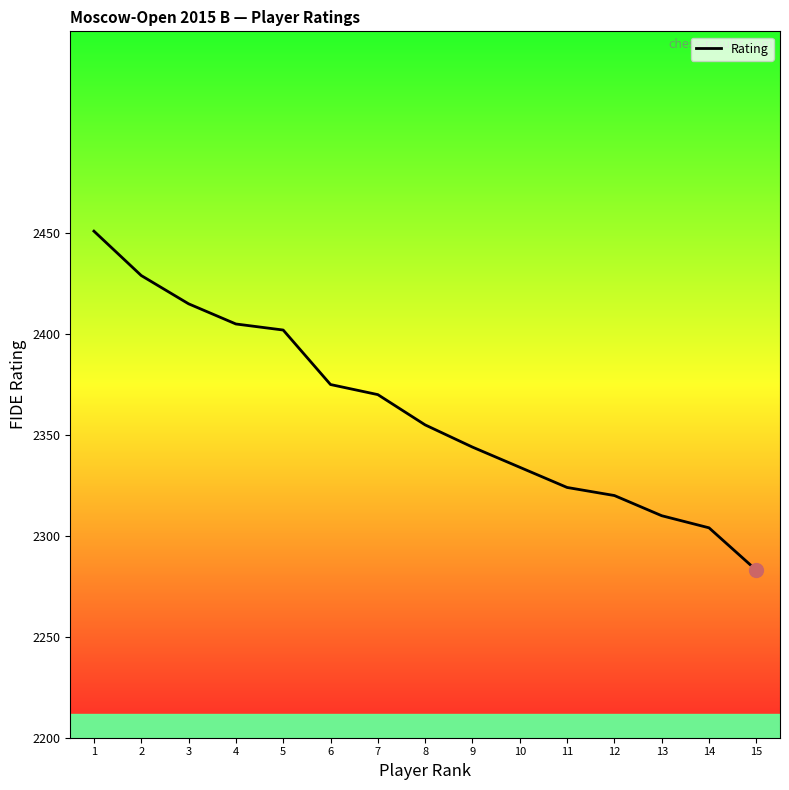

What is the sum of the values at 1 and 11?

4775